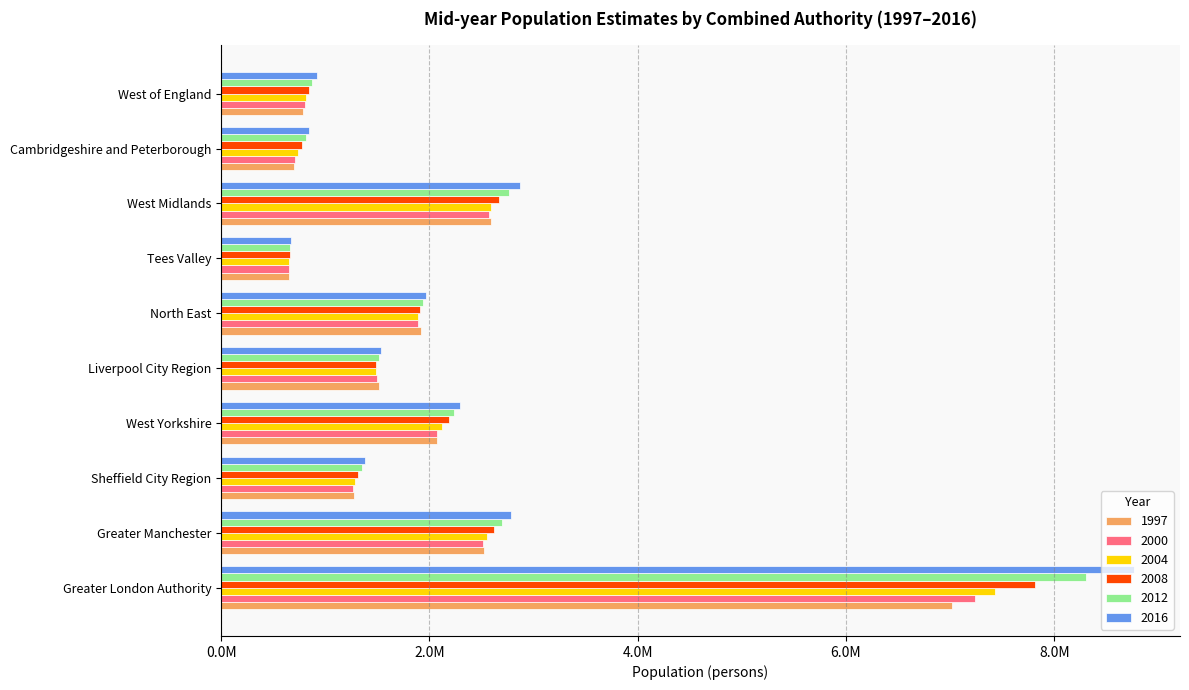

Which category has the lowest value across all series?

Tees Valley